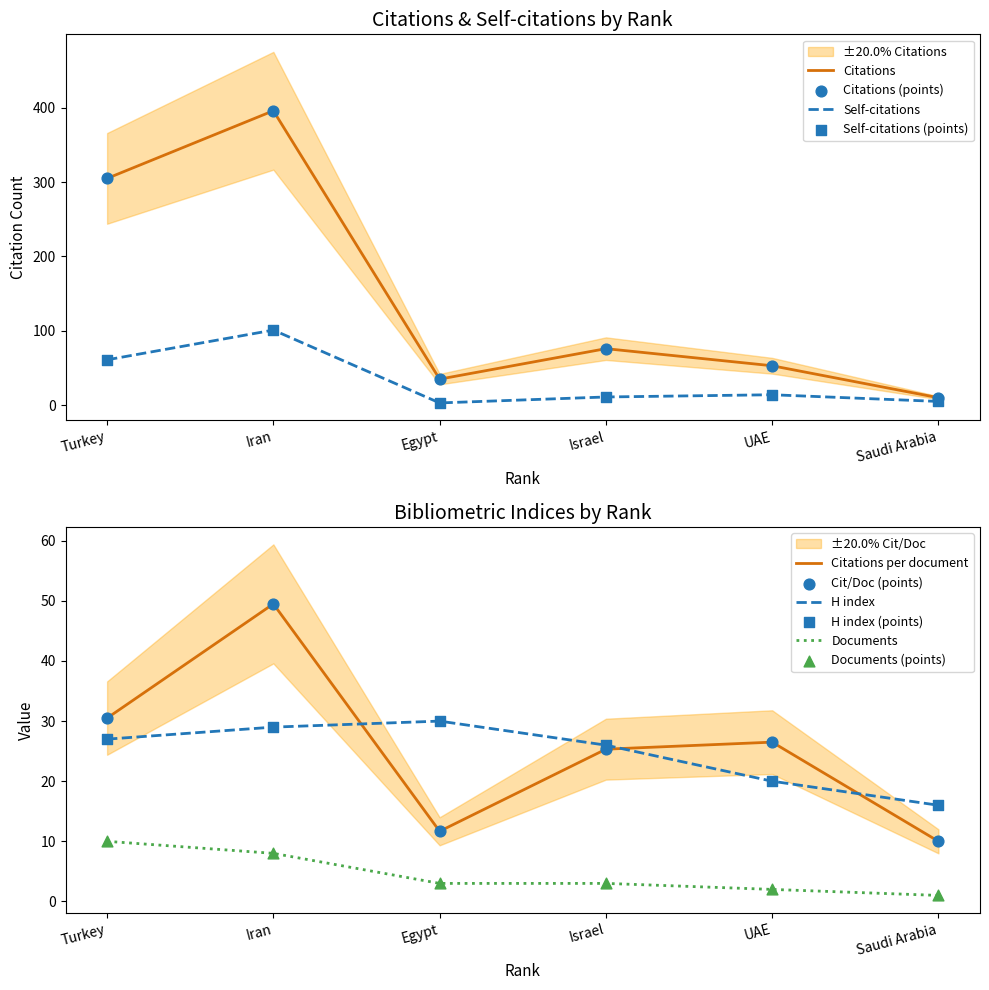

What is the approximate value of Documents at Iran?

8.0